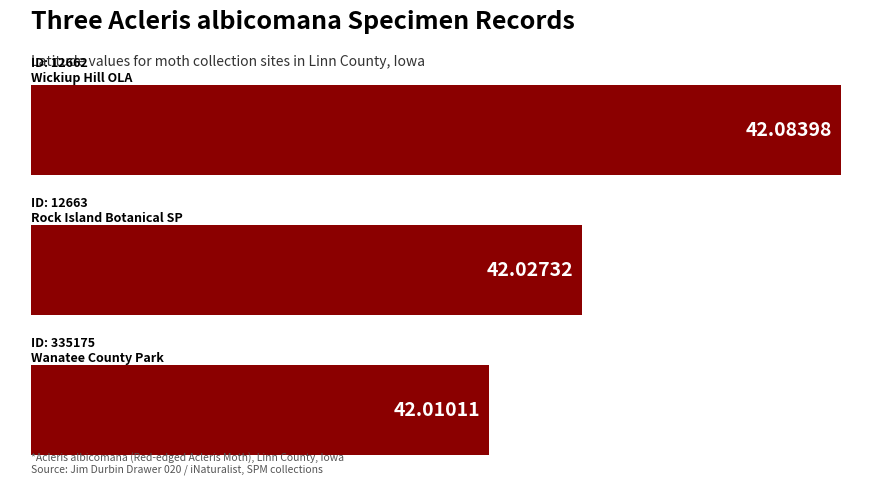

Is it true that Latitude equals 42.0 at 12663?

True